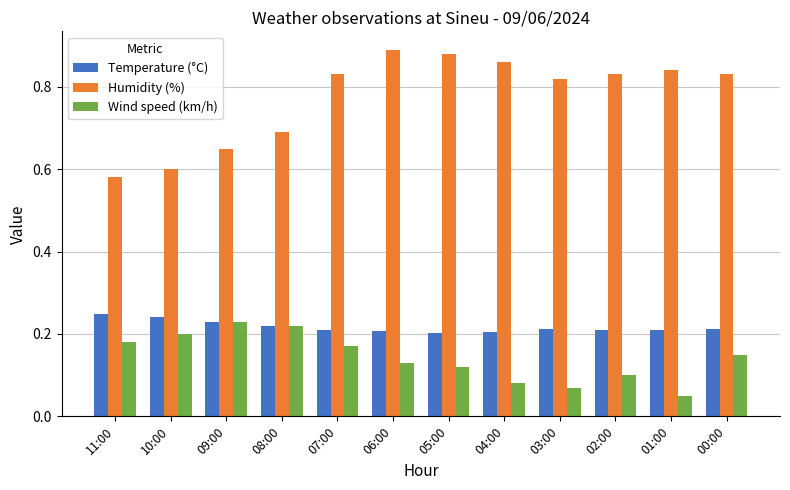

Rank the series at 07:00 from lowest to highest value.

Wind speed (km/h), Temperature (°C), Humidity (%)